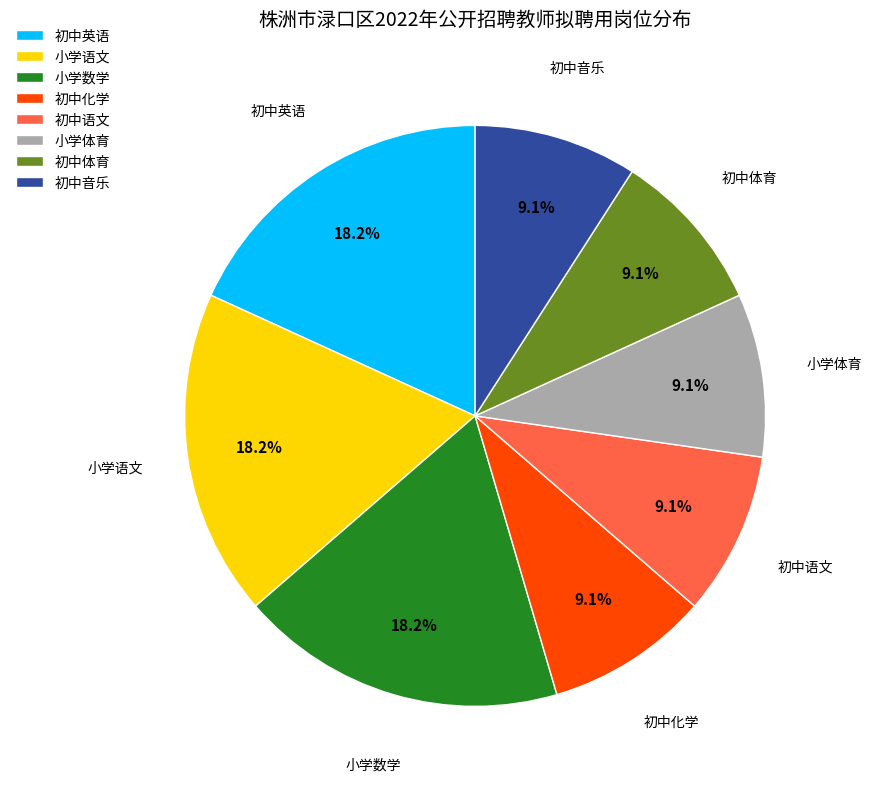

To the nearest percent, what is the difference between the largest and smallest slice percentages?

9%